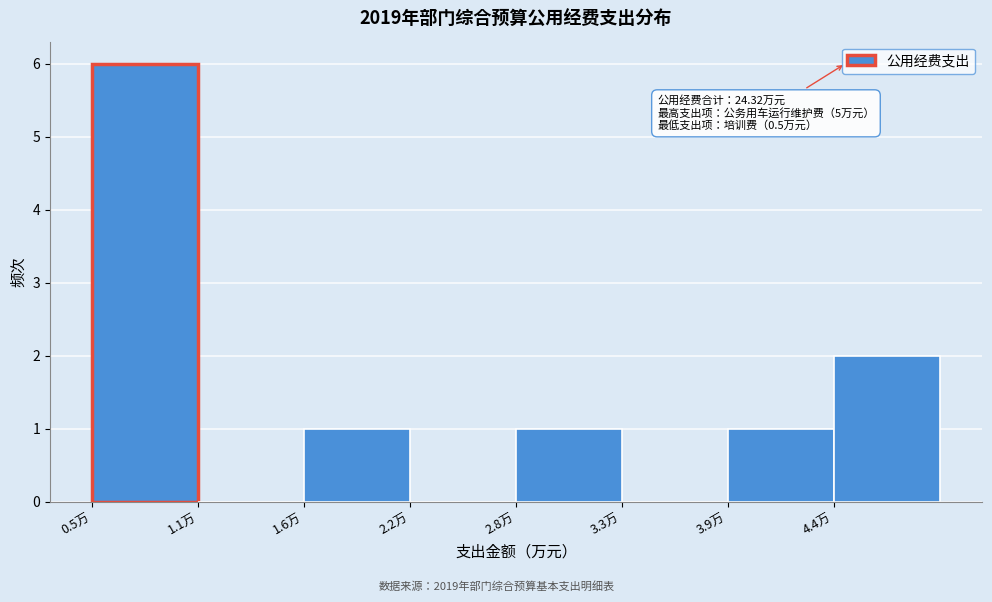

Reading left to right, extract all data points from this chart.

0.5万=6	1.1万=0	1.6万=1	2.2万=0	2.8万=1	3.3万=0	3.9万=1	4.4万=2